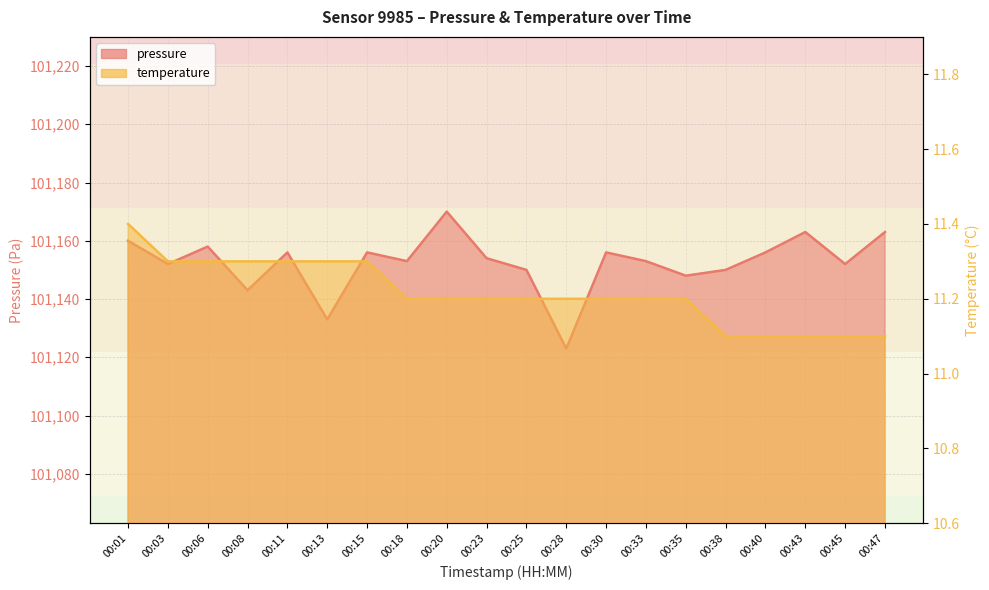

Is the value of temperature at 00:40 greater than the value of pressure at 00:43?

No